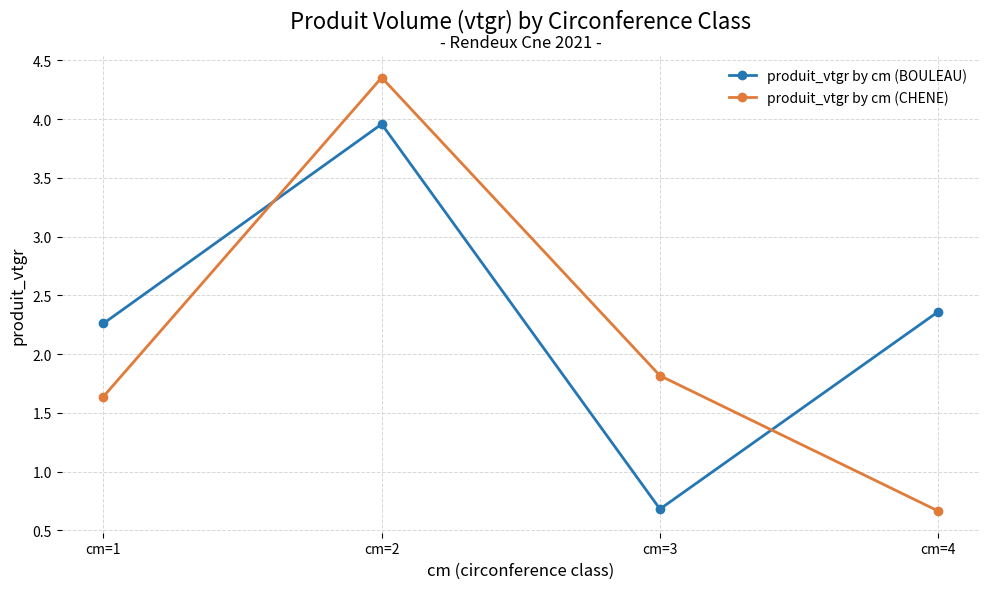

List the labels in order of produit_vtgr by cm (CHENE) value, smallest first.

cm=4, cm=1, cm=3, cm=2